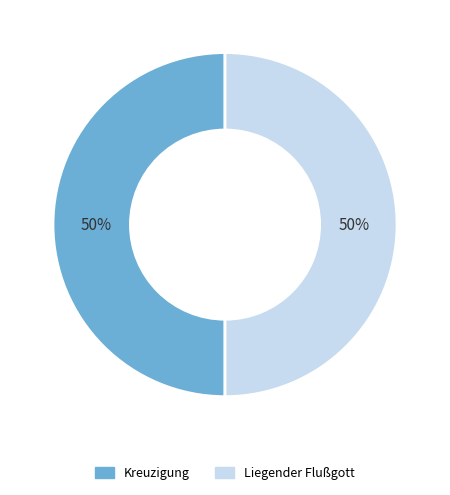

Approximately how many times larger is the value at Kreuzigung compared to Liegender Flußgott?

1.0